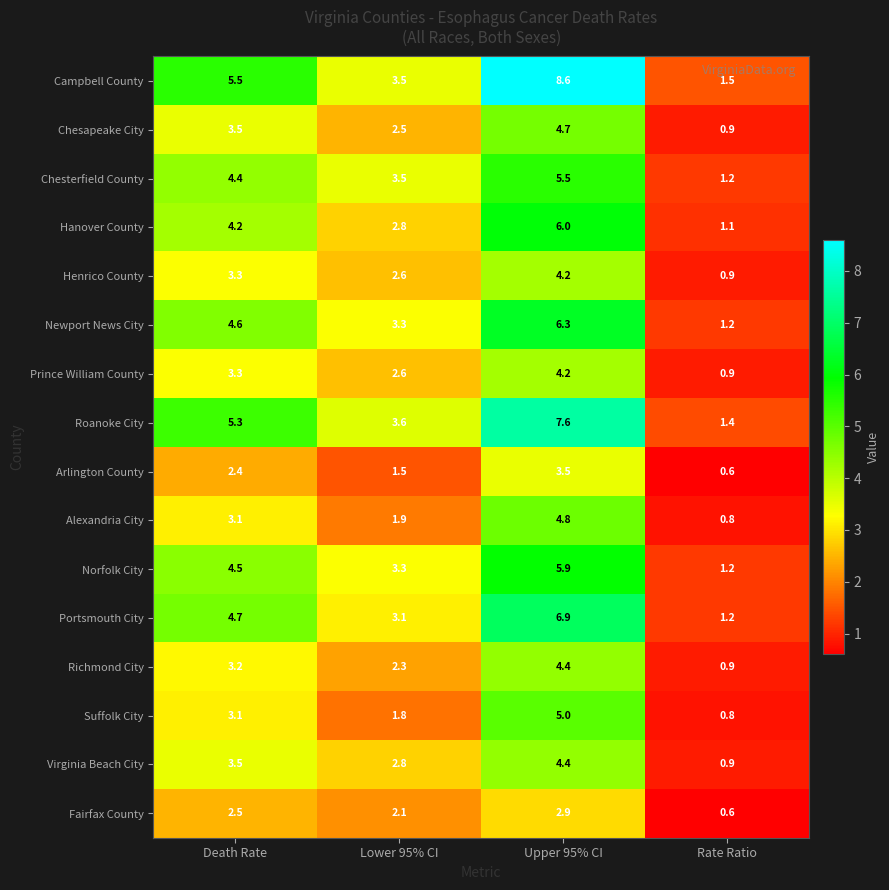

Is it true that Campbell County equals 5.5 at Death Rate?

True